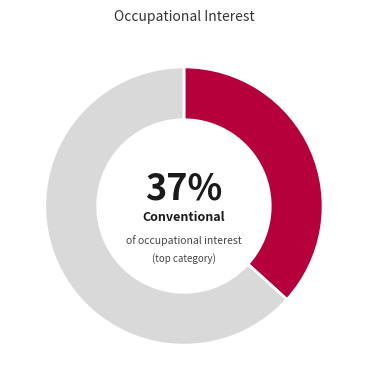

To the nearest percent, what is the average slice percentage?

50%